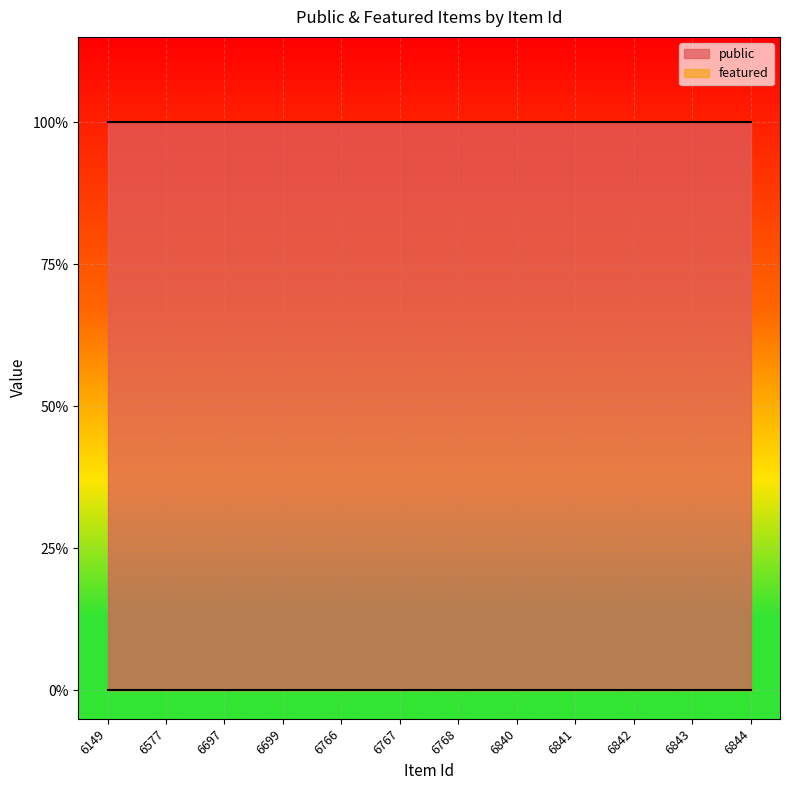

Which category has the lowest value in the featured series?

6149